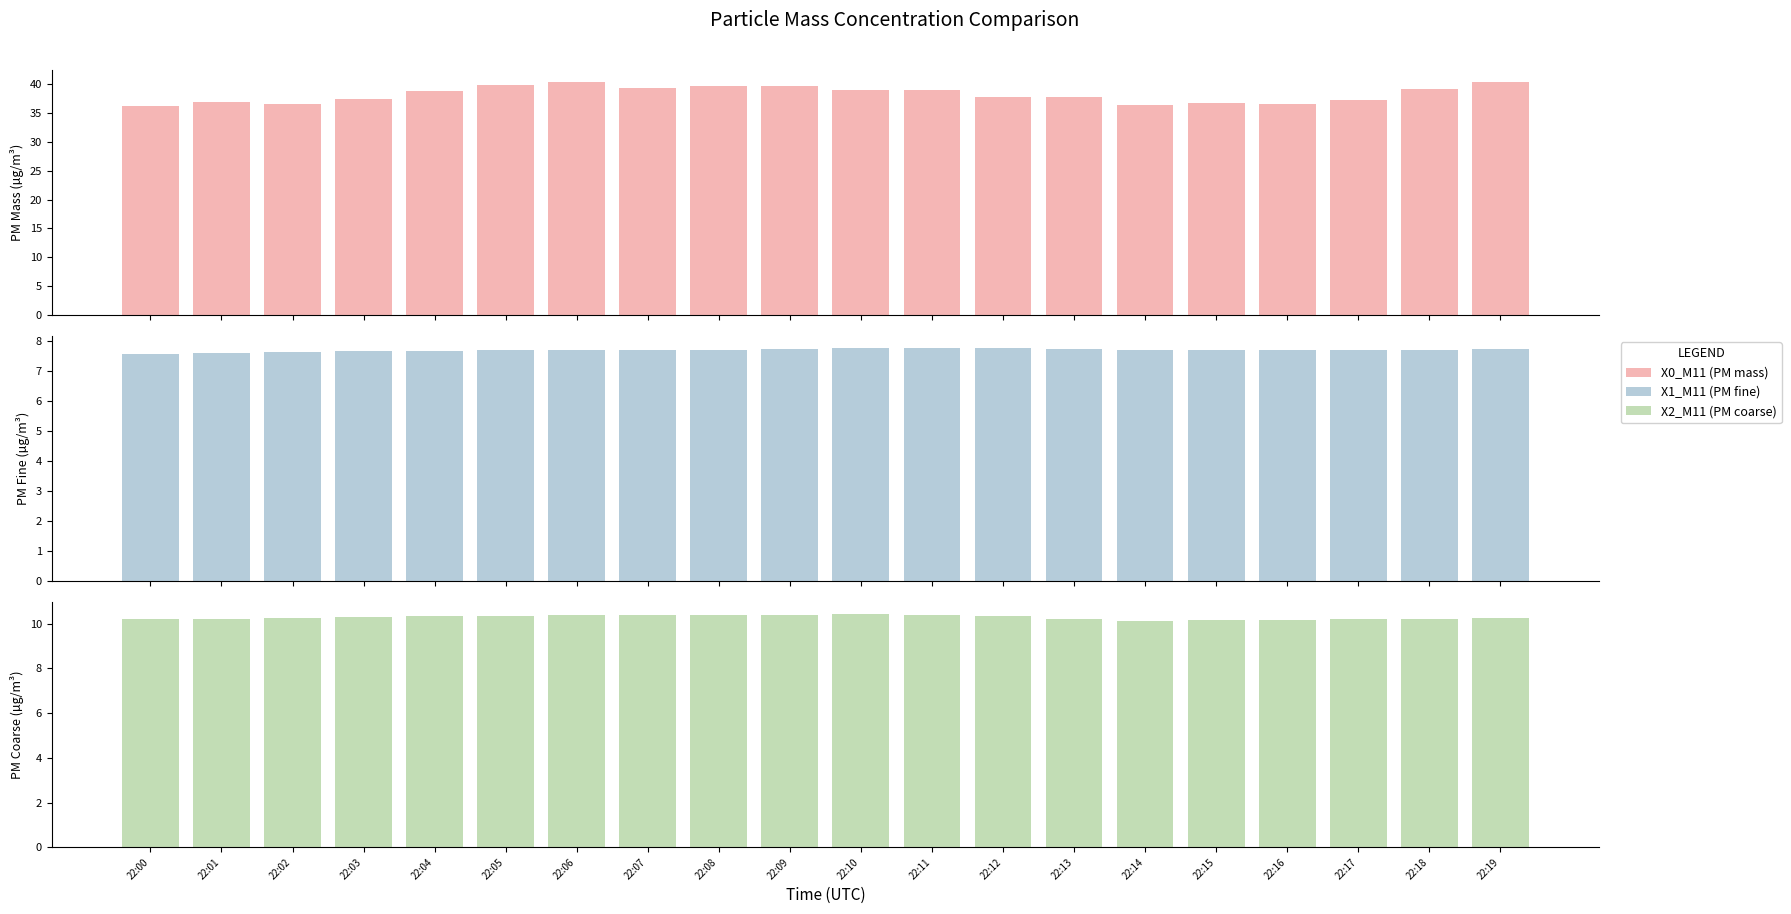

What is the smallest value displayed?

7.6